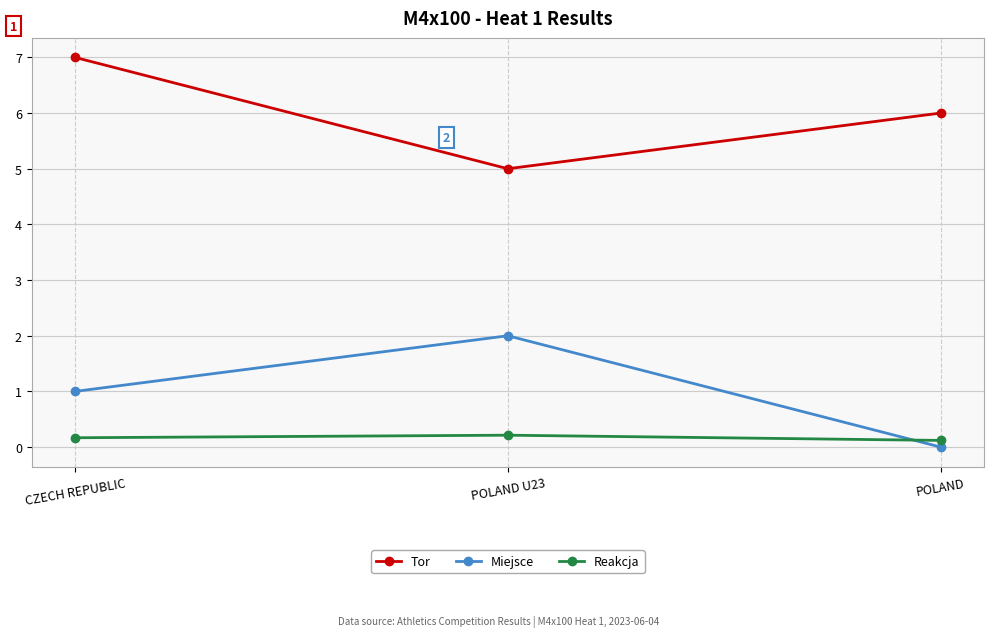

What position from the right is POLAND?

1